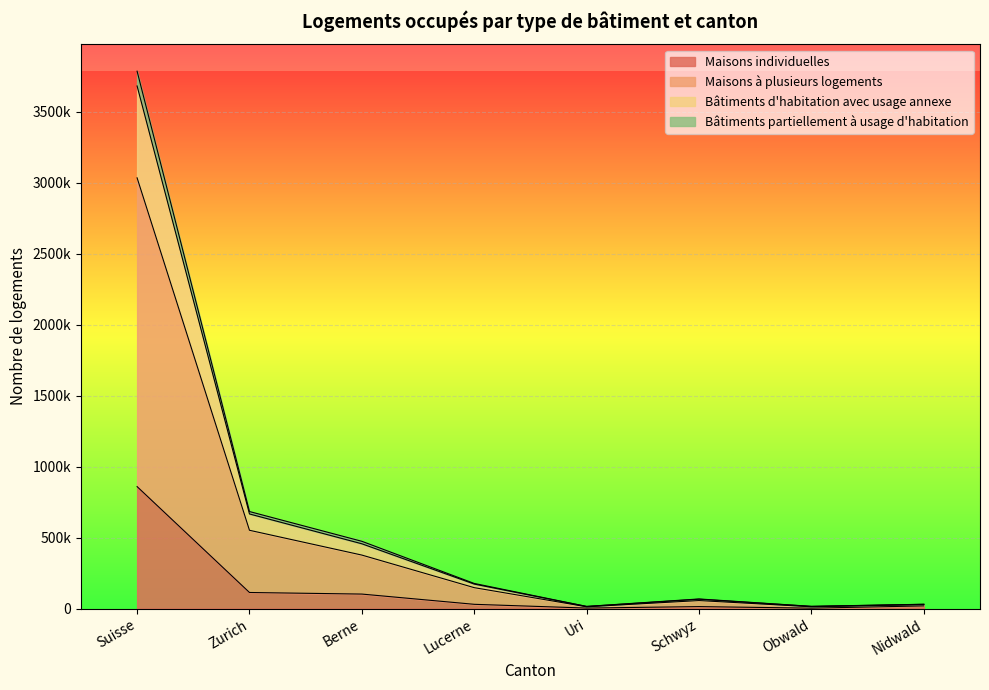

What are all the series names shown in the legend?

Maisons individuelles, Maisons à plusieurs logements, Bâtiments d'habitation avec usage annexe, Bâtiments partiellement à usage d'habitation